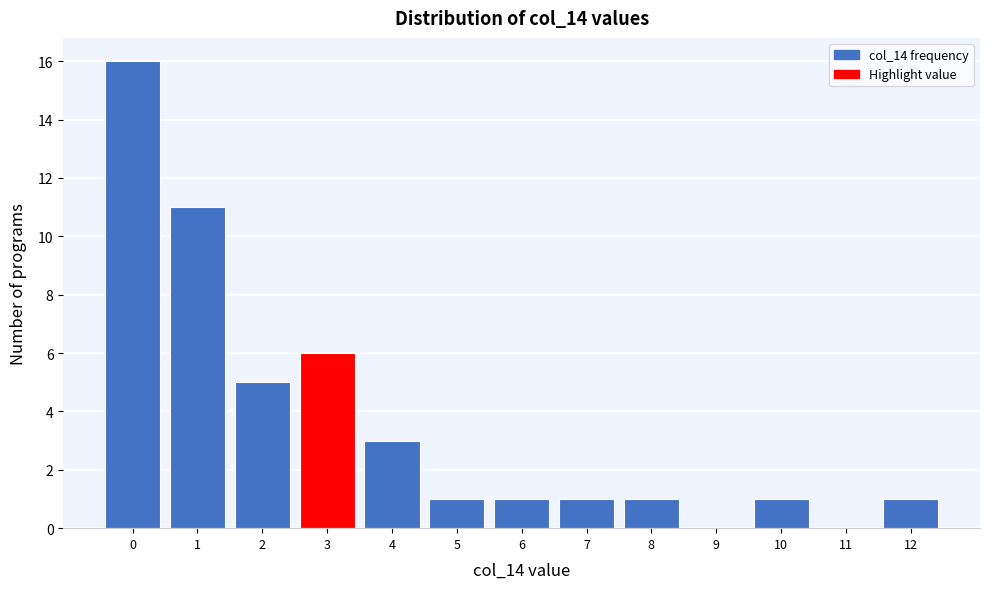

Reading left to right, transcribe this chart: for each bar, give the range it covers on the x-axis and its height. The values are not printed on the chart, so give them approximately, as read against the axis.

-0.5 to 0.5: 16
0.5 to 1.5: 11
1.5 to 2.5: 5
2.5 to 3.5: 6
3.5 to 4.5: 3
4.5 to 5.5: 1
5.5 to 6.5: 1
6.5 to 7.5: 1
7.5 to 8.5: 1
8.5 to 9.5: 0
9.5 to 10.5: 1
10.5 to 11.5: 0
11.5 to 12.5: 1